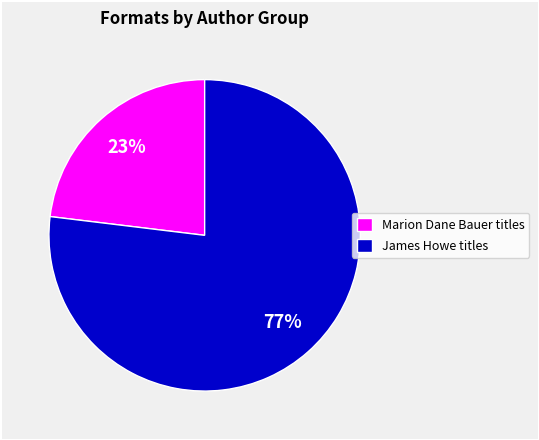

The Marion Dane Bauer titles slice represents 16% of the pie. True or false?

False